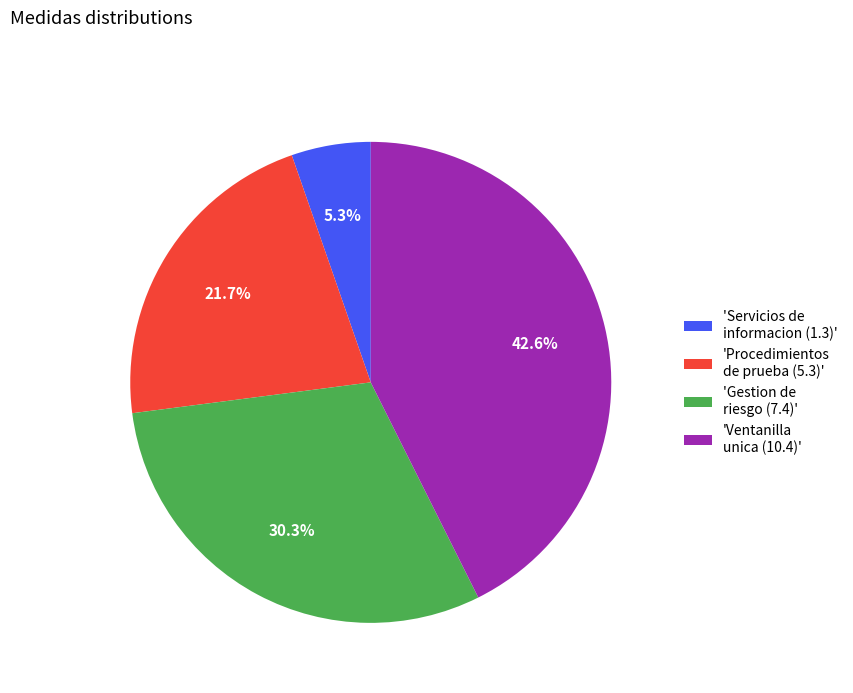

Which category has the biggest portion of the pie?

'Ventanilla unica (10.4)'